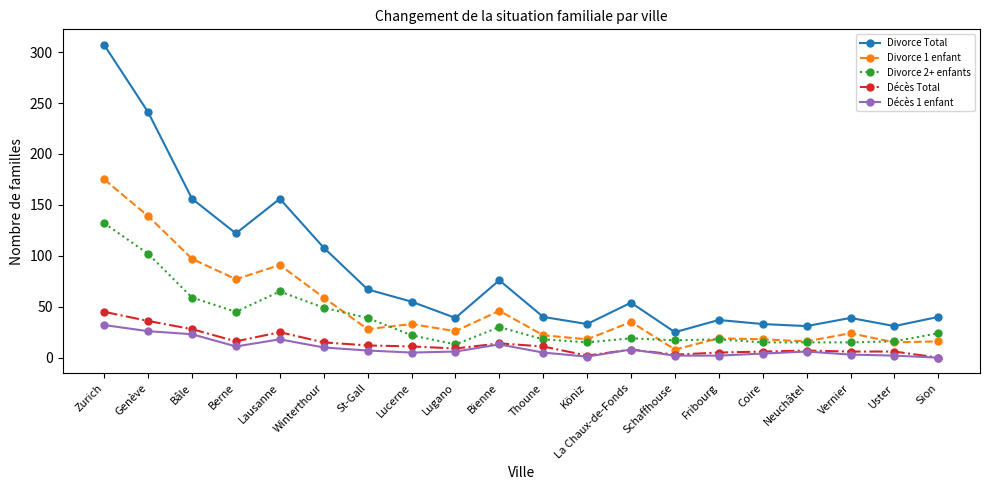

Is the value of Divorce Total at Genève greater than the value of Décès 1 enfant at Uster?

Yes